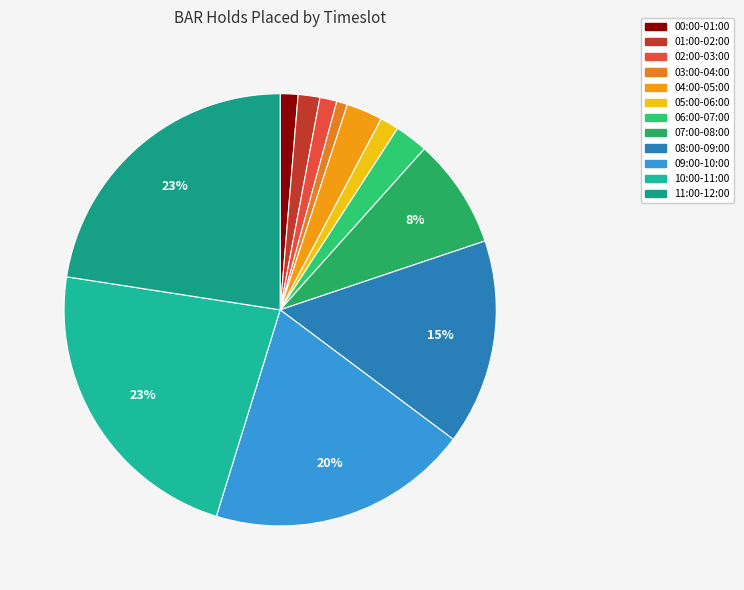

Is it true that 02:00-03:00 is 11% of the pie?

False